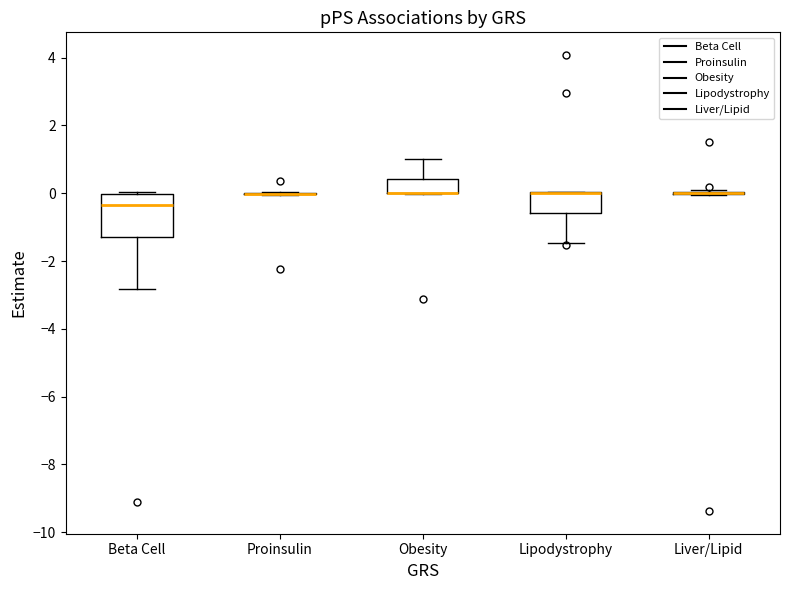

Reading left to right, transcribe this box plot: for each box, give where its median line is, the range the box spans, and where its two whiskers end, as read against the y-axis. The values are not printed on the chart, so give them approximately, as read against the axis.

Beta Cell: median -0.4, box -1.2 to 0.0, whiskers -2.8 to 0.0 (just above the box's upper edge)
Proinsulin: box collapsed to a line at 0.0, whiskers 0.0 to 0.0
Obesity: median 0.0 (drawn on the box's lower edge), box 0.0 to 0.4, whiskers 0.0 to 1.0
Lipodystrophy: median 0.0 (drawn on the box's upper edge), box -0.6 to 0.0, whiskers -1.4 to 0.0
Liver/Lipid: box collapsed to a line at 0.0, whiskers 0.0 to 0.2